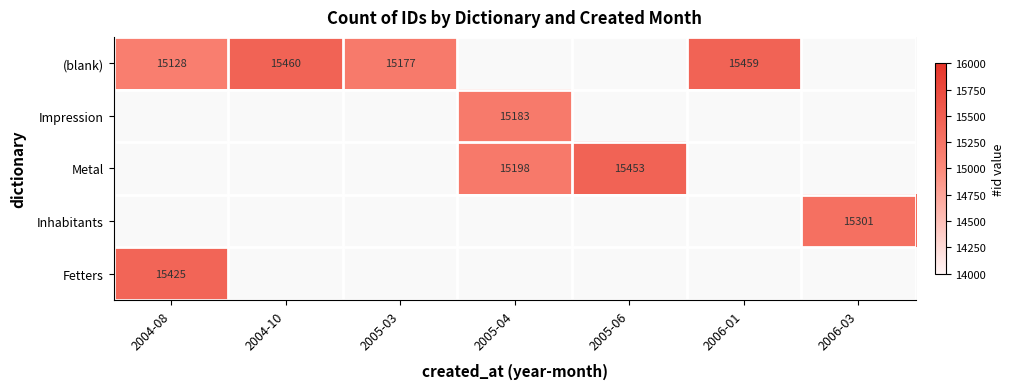

The value of Metal at 2005-04 is 15198. True or false?

True